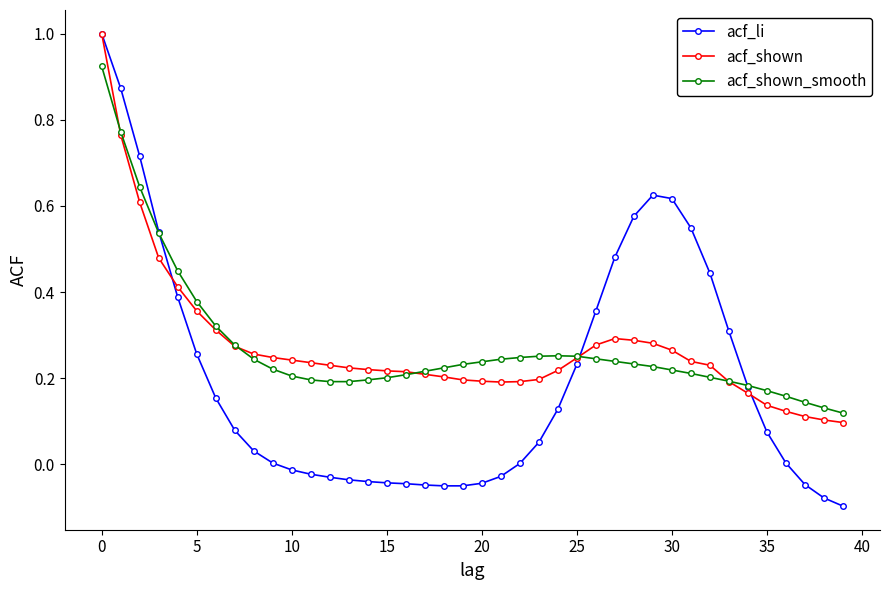

What is the greatest value displayed?

1.0